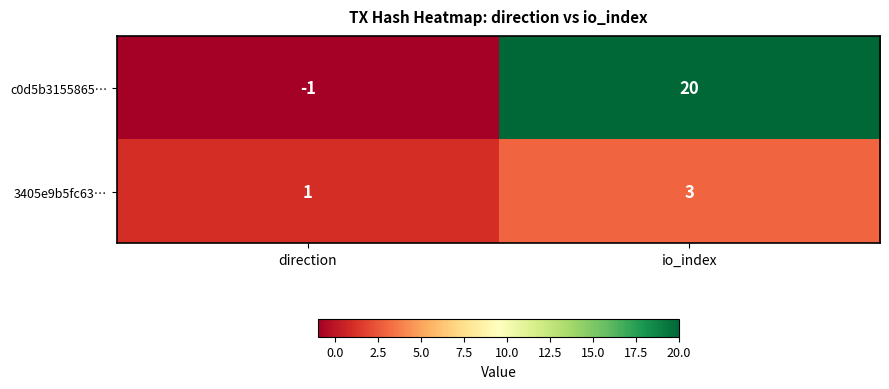

At which category is the sum across all series the highest?

io_index